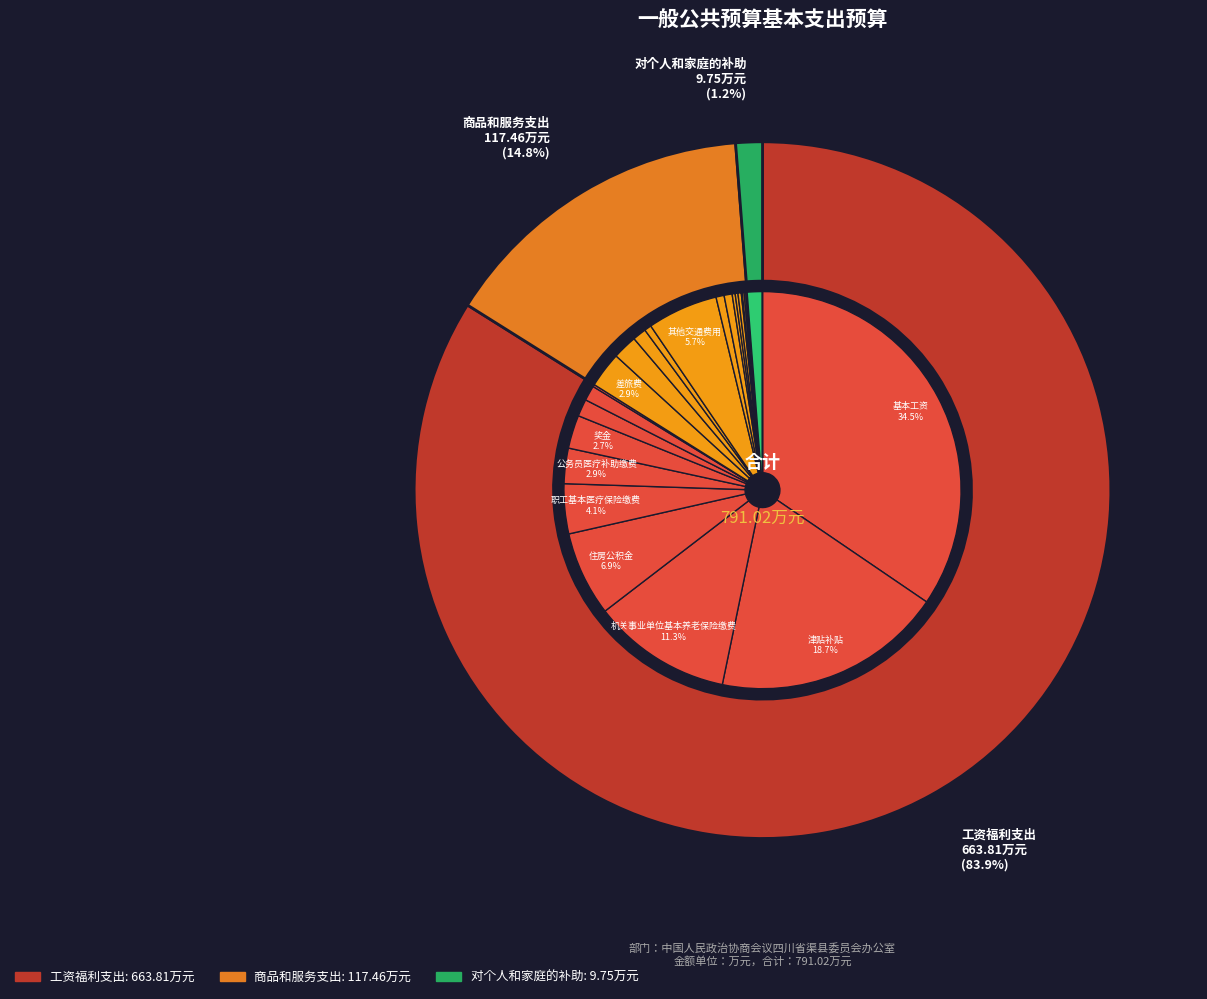

Which slice represents more than half of the pie?

工资福利支出